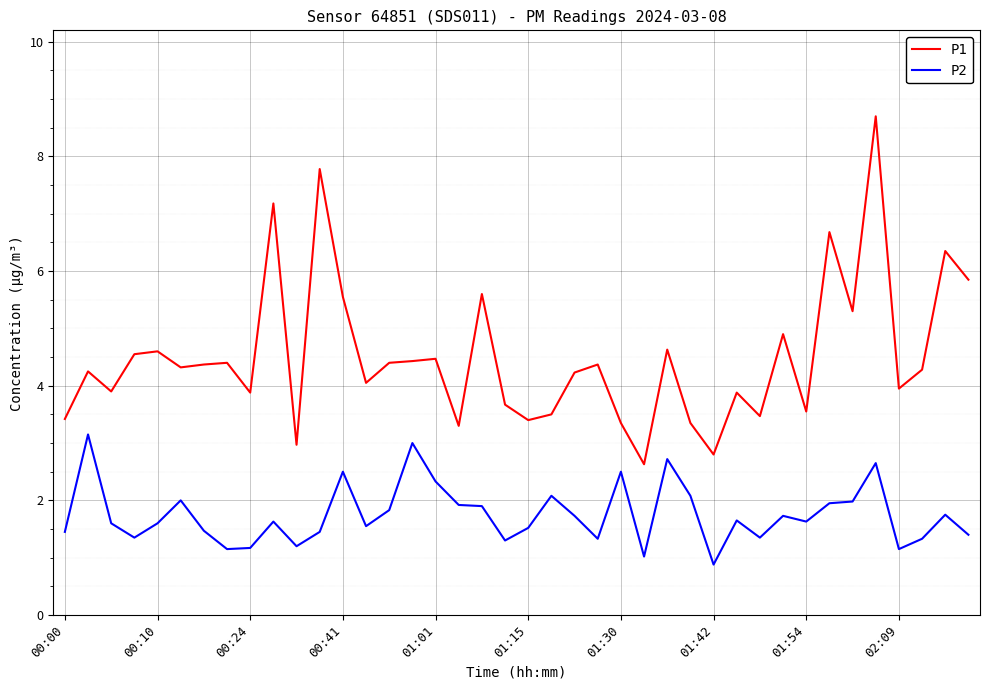

Which series has the widest spread of values?

P1